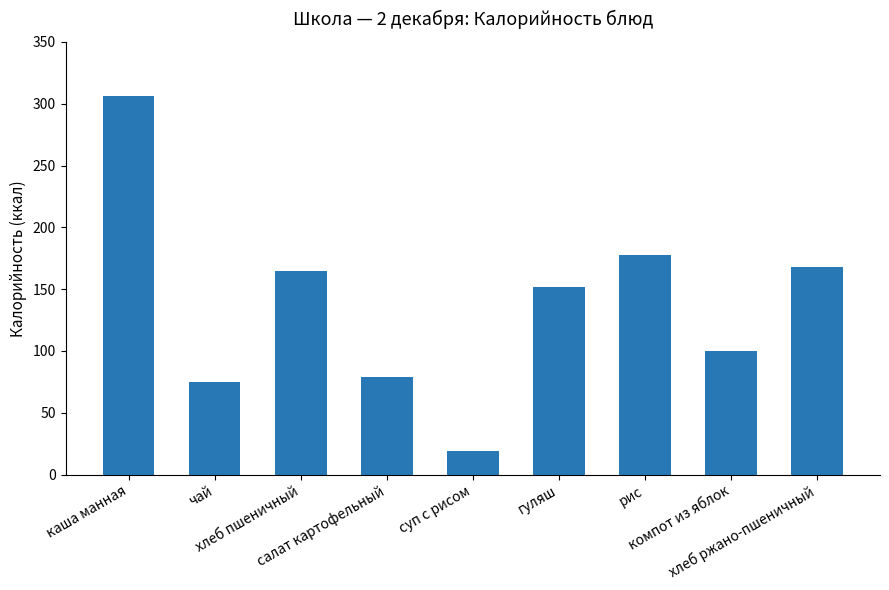

What is the difference between the values at салат картофельный and каша манная?

227